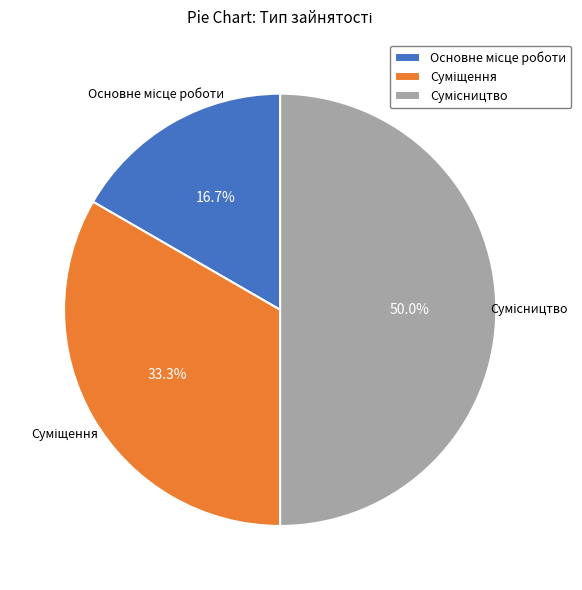

What percentage is the Сумісництво slice, to the nearest percent?

50%